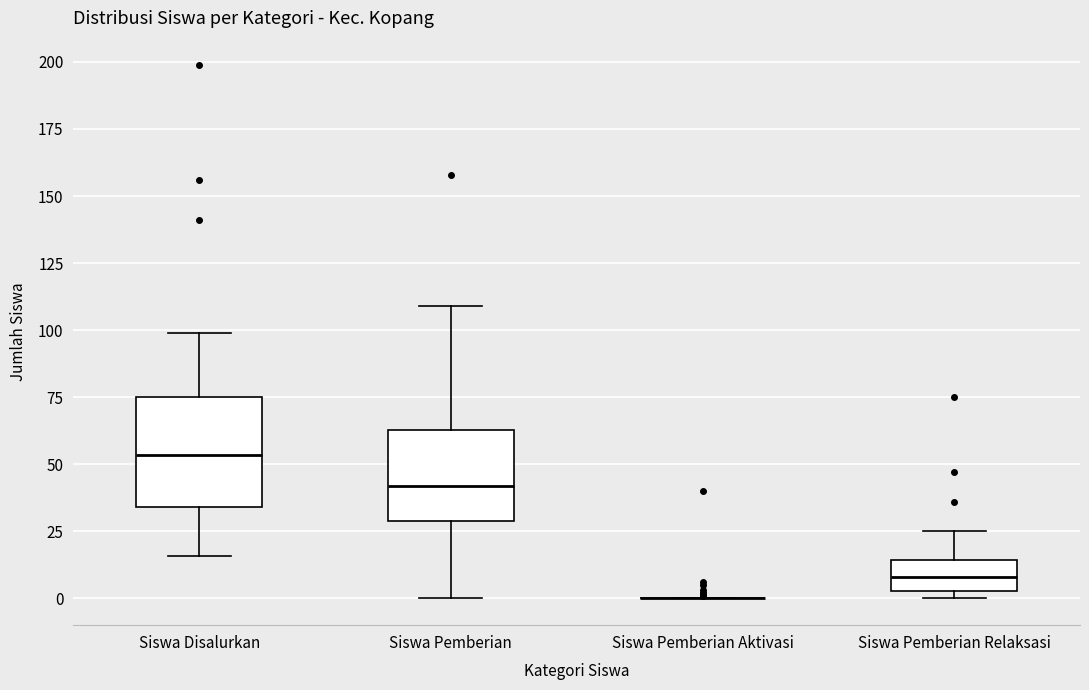

Which box is the tallest, from its lower edge to its upper edge?

Siswa Disalurkan